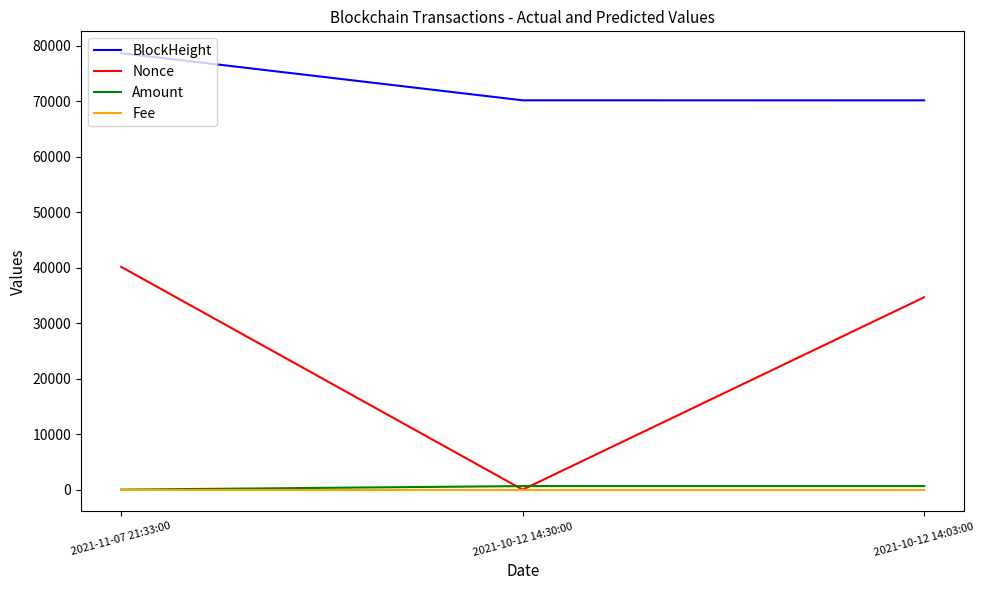

List the labels in order of Nonce value, smallest first.

2021-10-12 14:30:00, 2021-10-12 14:03:00, 2021-11-07 21:33:00